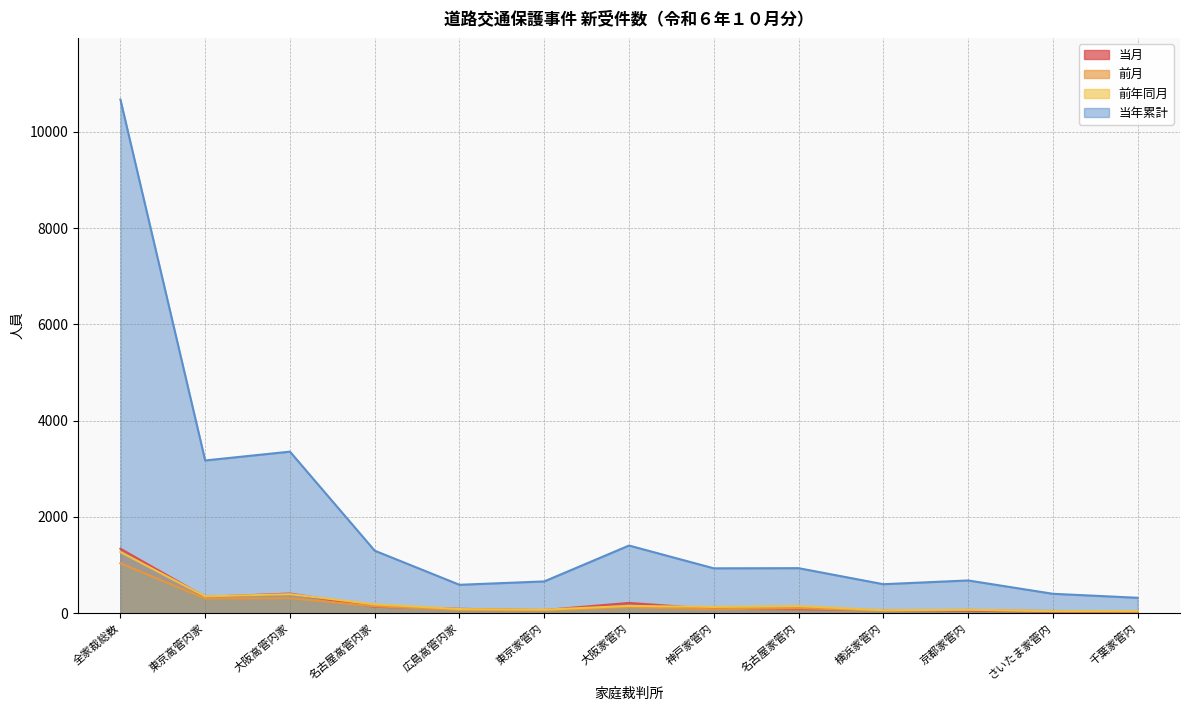

Which series has the widest spread of values?

当年累計